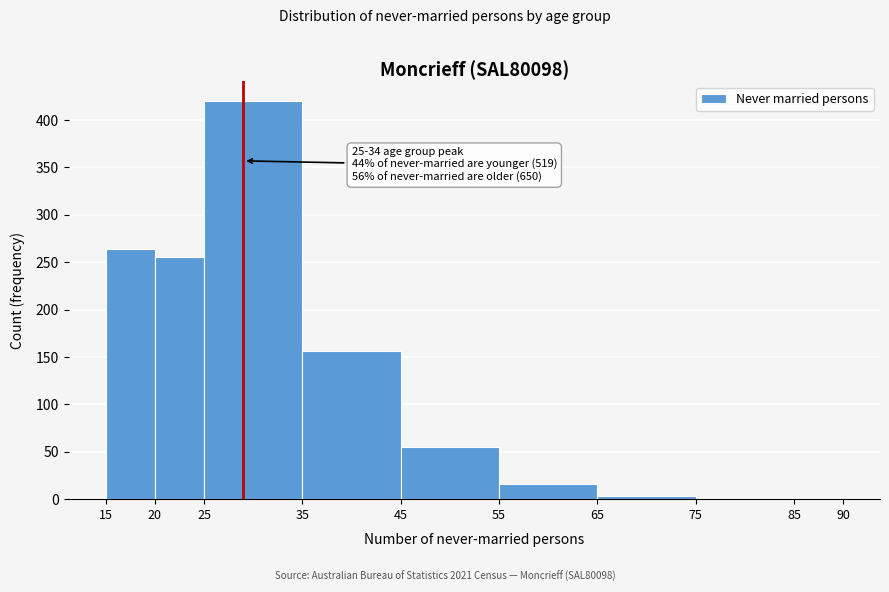

Which range on the x-axis has the tallest bar?

25 to 35